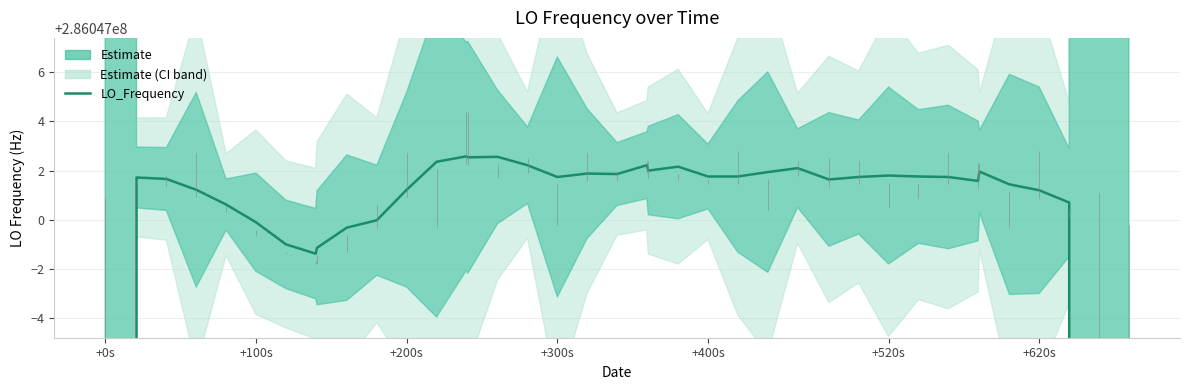

How many lines are shown in the chart?

1